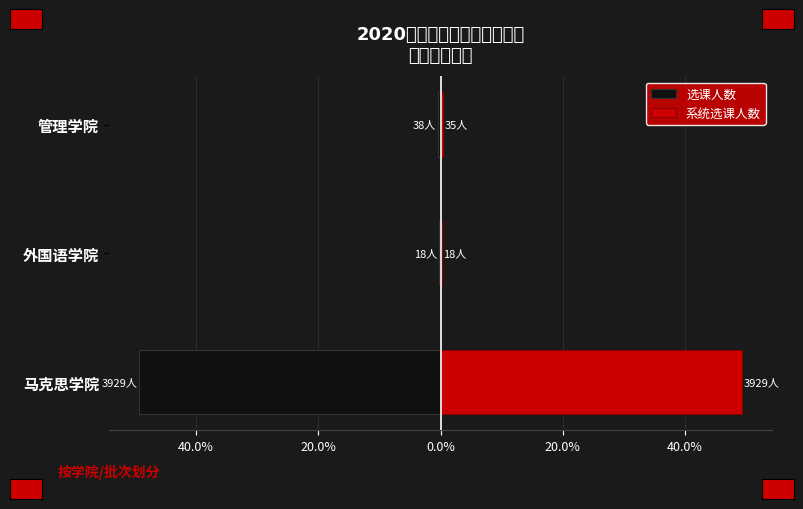

What is the difference between the maximum and minimum values in the 选课人数 series?

49.1